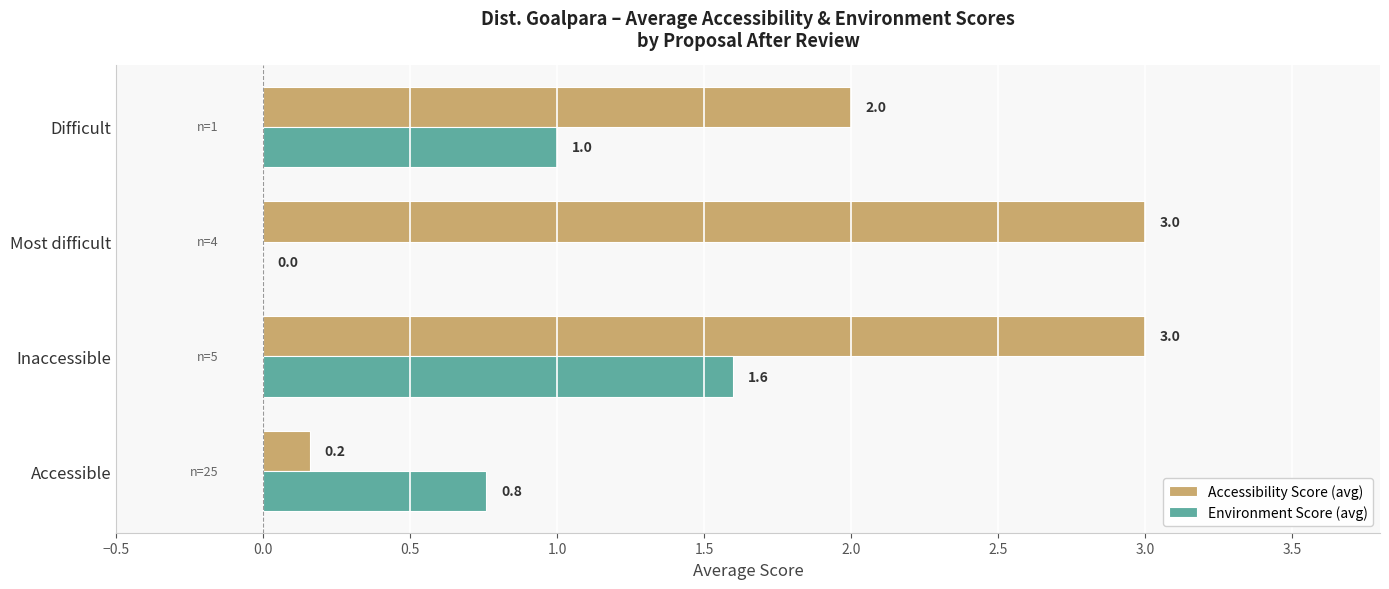

Count the Accessibility Score (avg) values in the range 2 to 3.

3